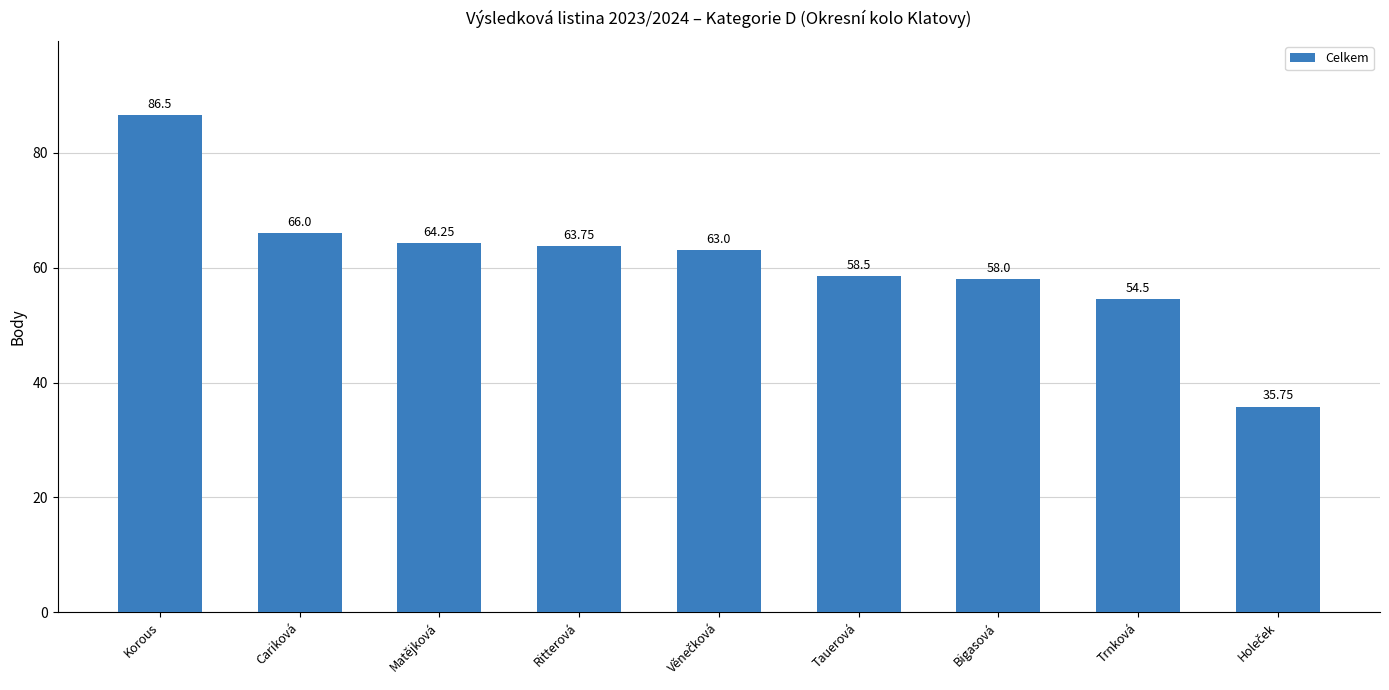

What is the ratio of the value at Bigasová to the value at Trnková?

1.1